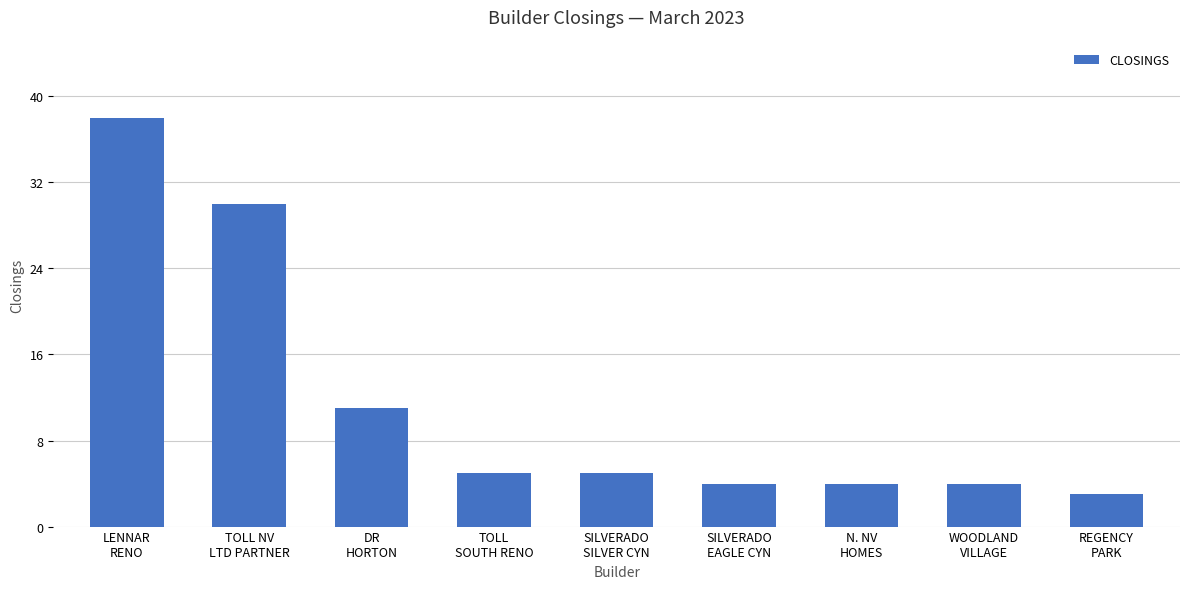

What is the smallest value displayed?

3